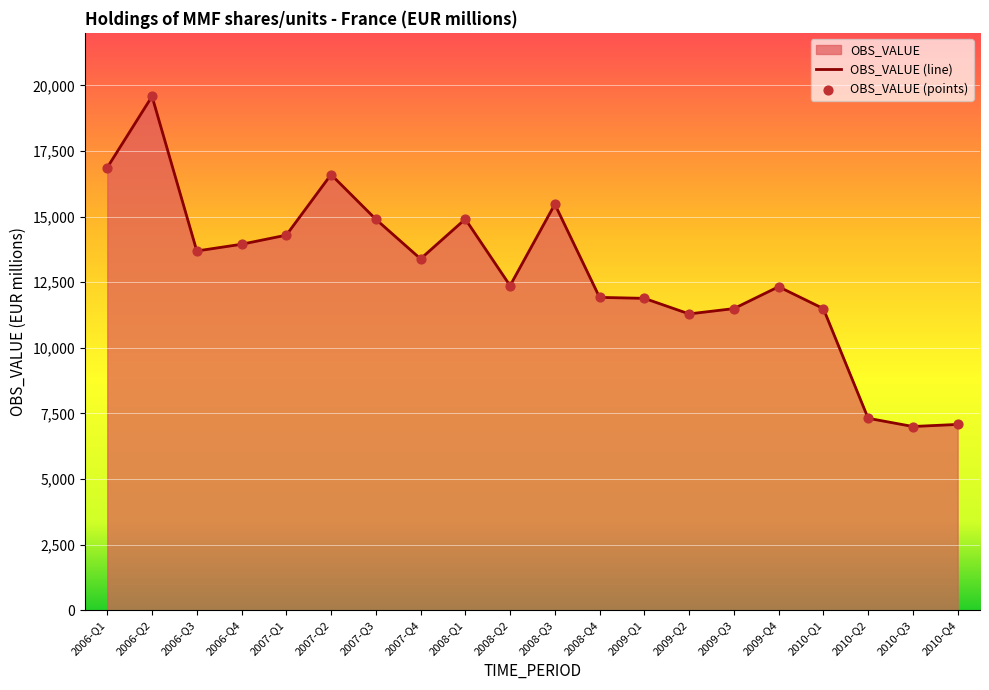

What is the change in value from 2008-Q2 to 2009-Q1?

-484